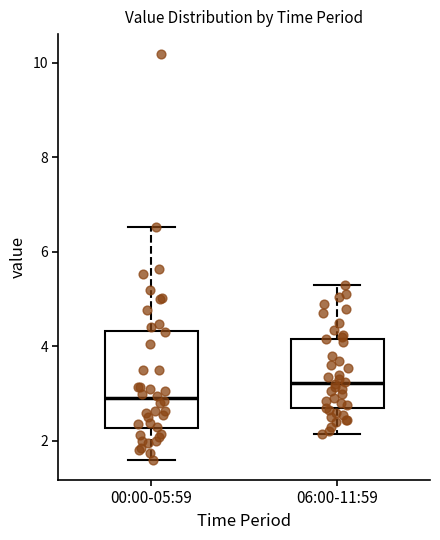

Reading left to right, transcribe this box plot: for each box, give where its median line is, the range the box spans, and where its two whiskers end, as read against the y-axis. The values are not printed on the chart, so give them approximately, as read against the axis.

00:00-05:59: median 3.0, box 2.2 to 4.4, whiskers 1.6 to 6.6
06:00-11:59: median 3.2, box 2.6 to 4.2, whiskers 2.2 to 5.4